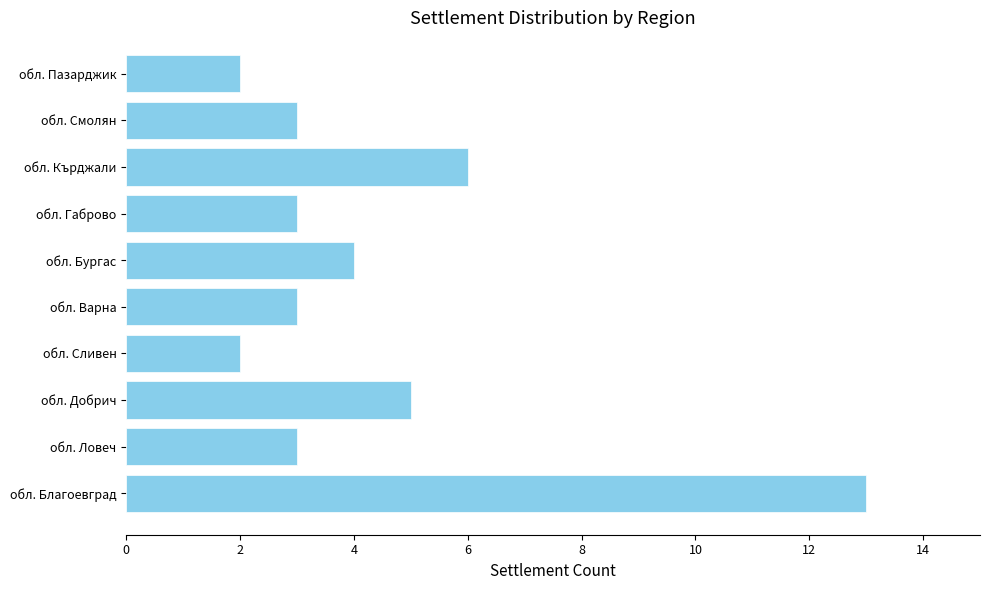

Approximately how many times larger is the value at обл. Кърджали compared to обл. Добрич?

1.2